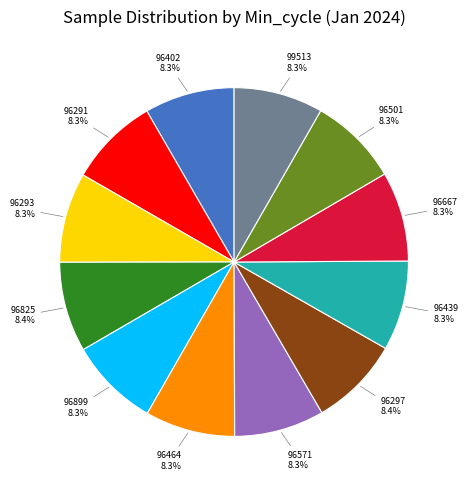

Is there a majority slice in this chart?

No